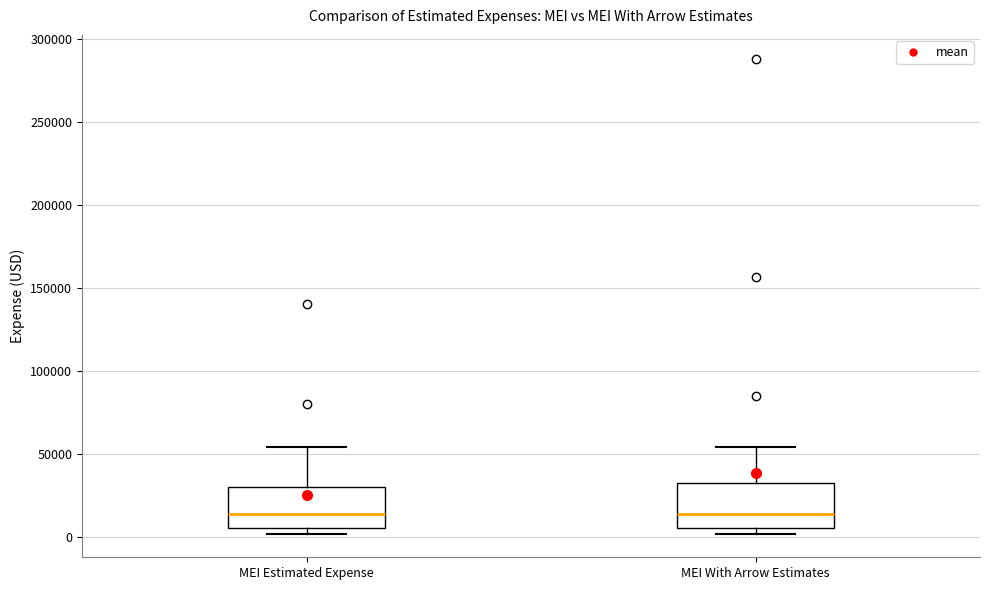

Reading left to right, read every box against the y-axis: the position of its median line, the range the box covers, and the ends of its whiskers. The values are not printed on the chart, so give them approximately, as read against the axis.

MEI Estimated Expense: median 15000, box 5000 to 30000, whiskers 0 to 55000
MEI With Arrow Estimates: median 15000, box 5000 to 30000, whiskers 0 to 55000